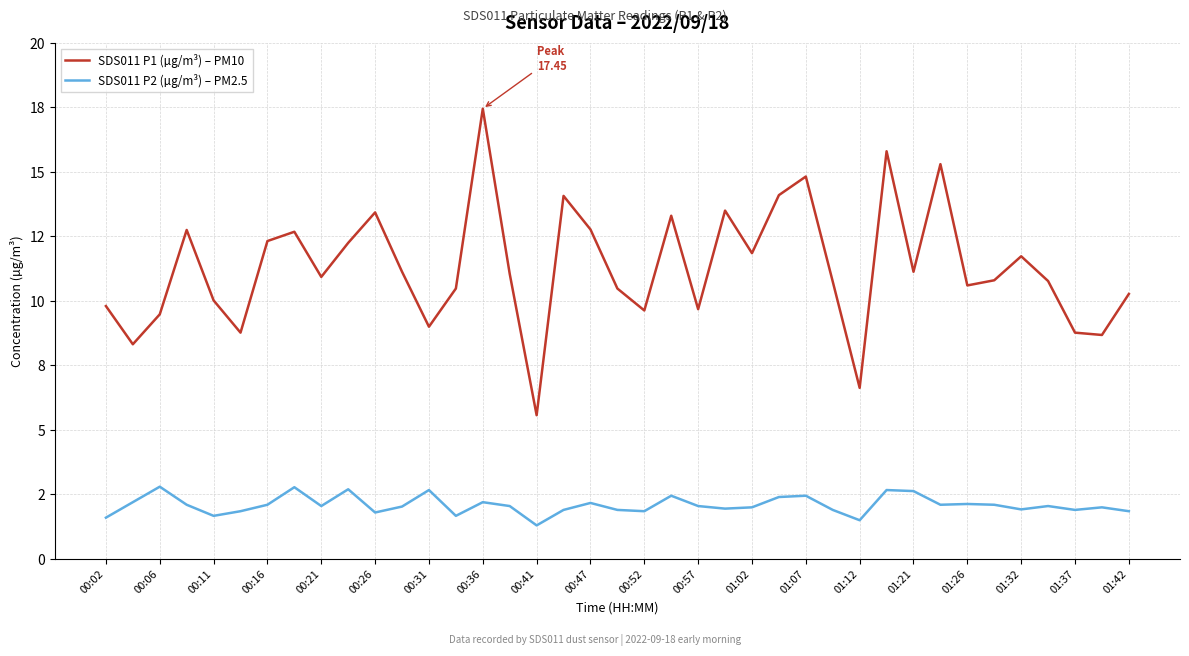

What is the value of the SDS011 P1 (µg/m³) – PM10 point at the 21st from the left?

9.6